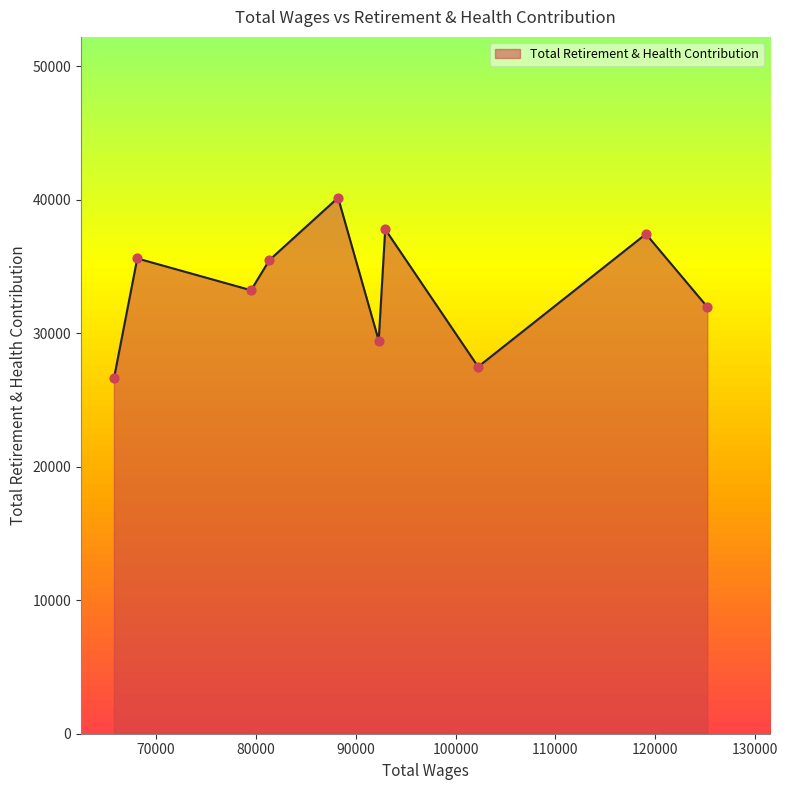

What is the change in value from 102263.0 to 81375.0?

+7985